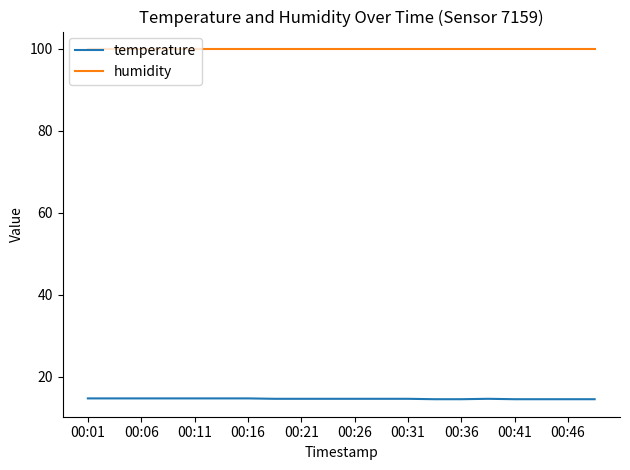

What is the minimum value for humidity?

99.9